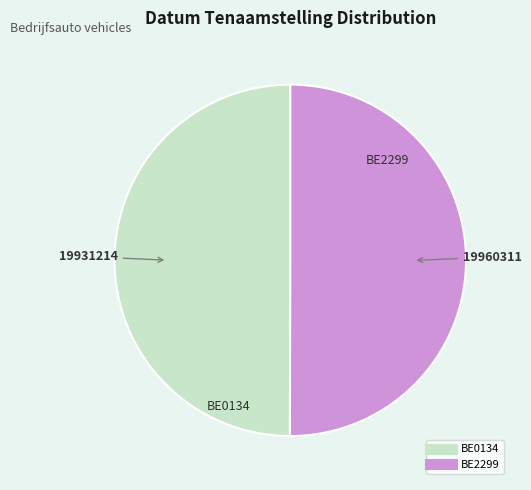

What is the ratio of the value at BE2299 to the value at BE0134?

1.0